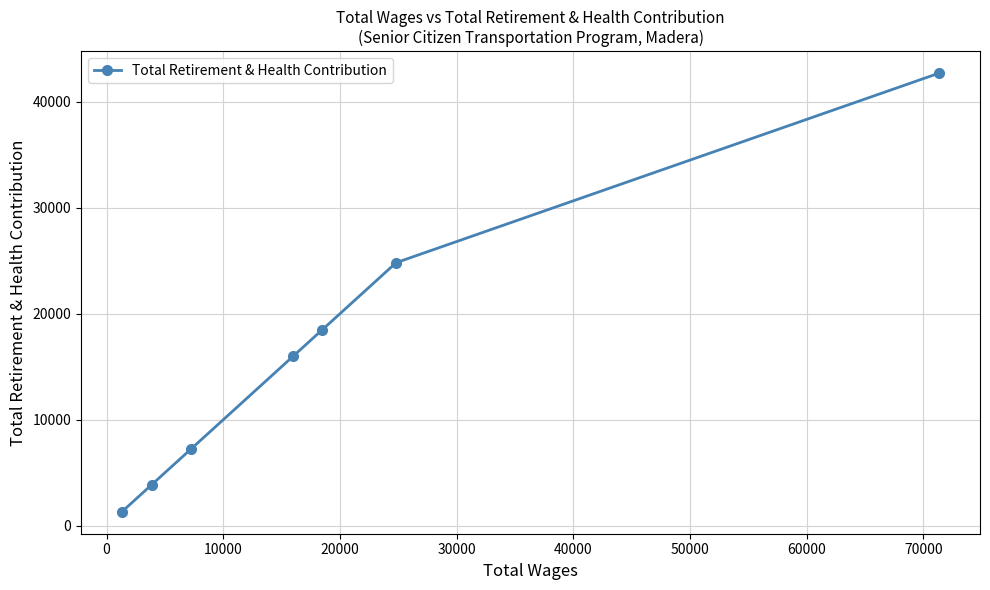

What is the value of the 2nd point from the left?

3863